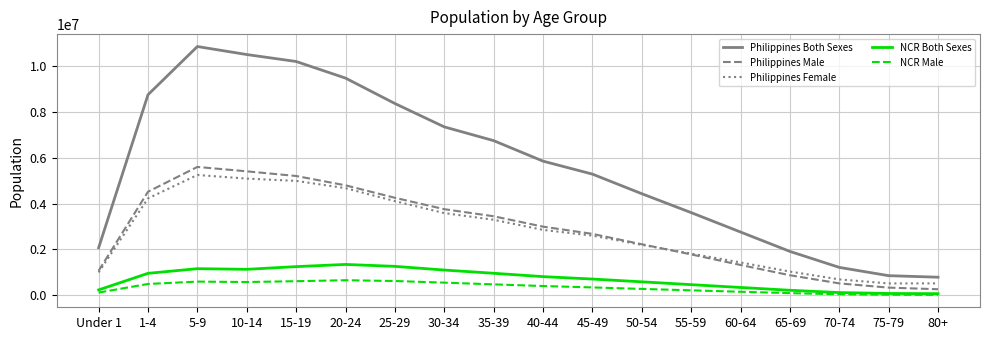

In NCR Both Sexes, how many points are higher than both neighbors (excluding endpoints)?

2